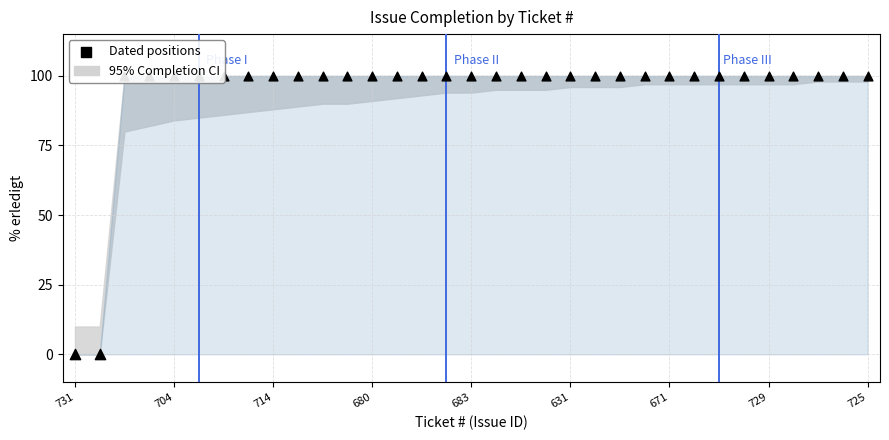

Approximately how many times larger is the value at 676 compared to 680?

1.0